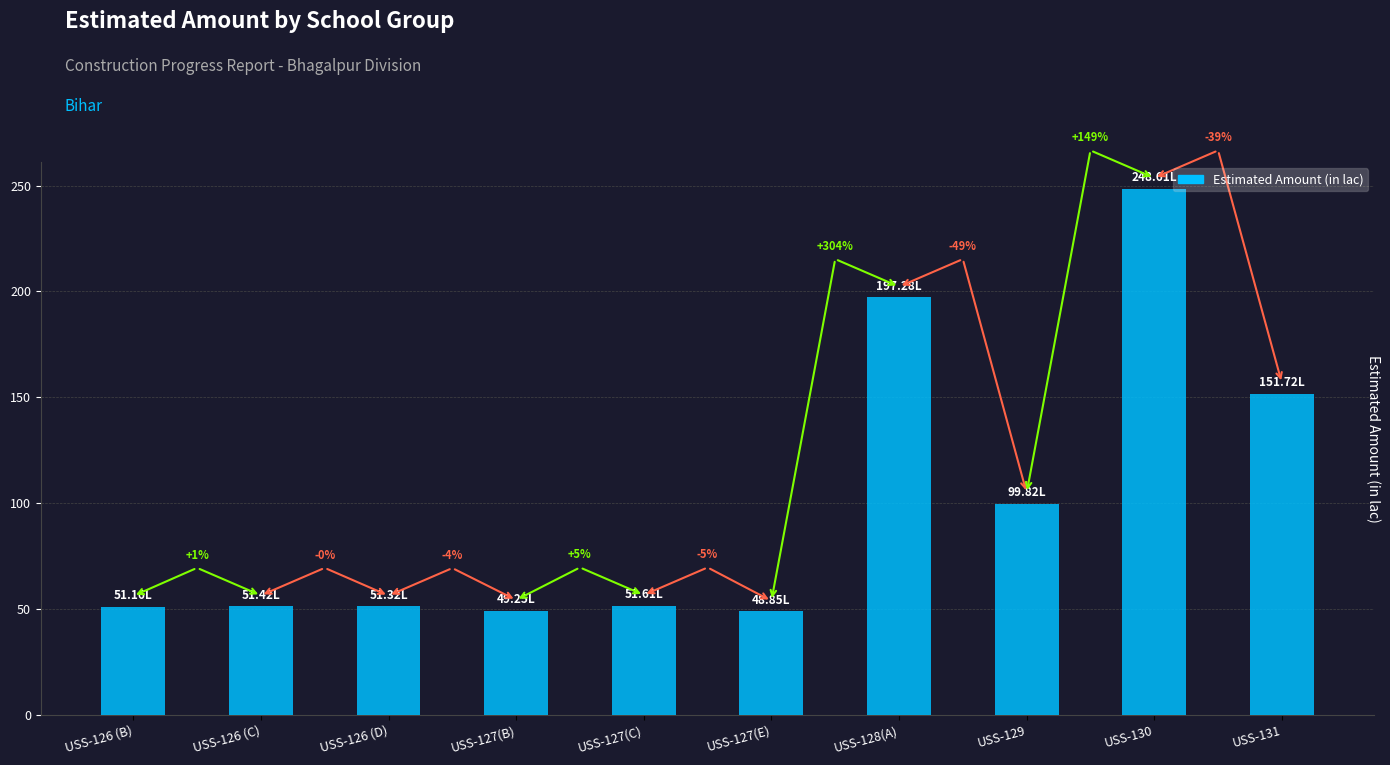

List the labels in order of value, smallest first.

USS-127(E), USS-127(B), USS-126 (B), USS-126 (D), USS-126 (C), USS-127(C), USS-129, USS-131, USS-128(A), USS-130